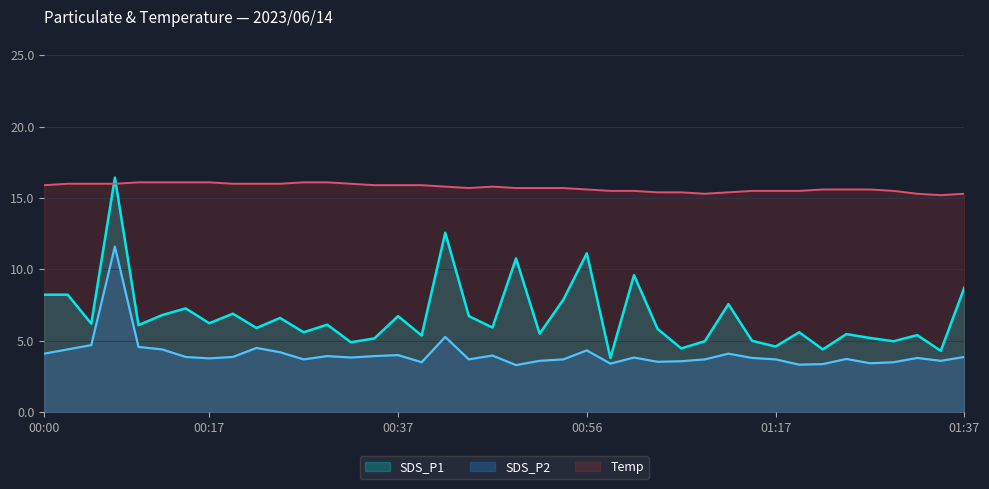

Read the Temp value at 00:54.

15.7